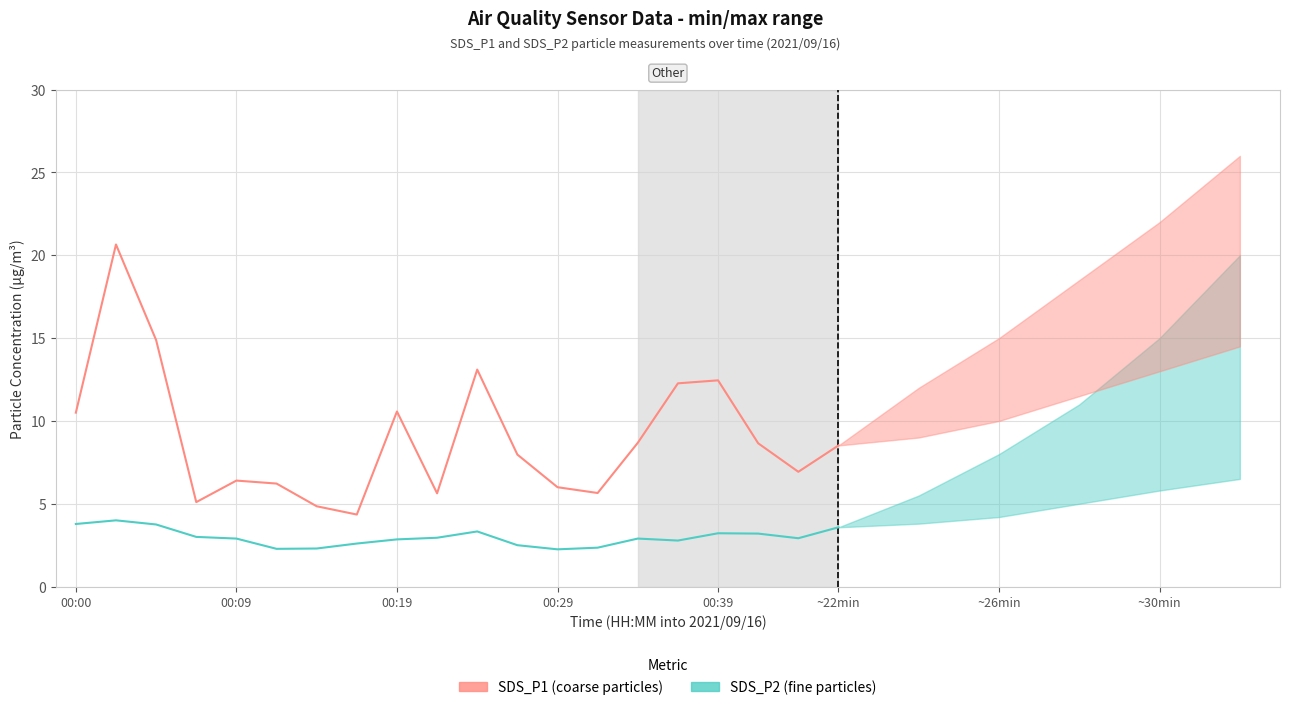

What is the total value across all series at 00:29?

8.2